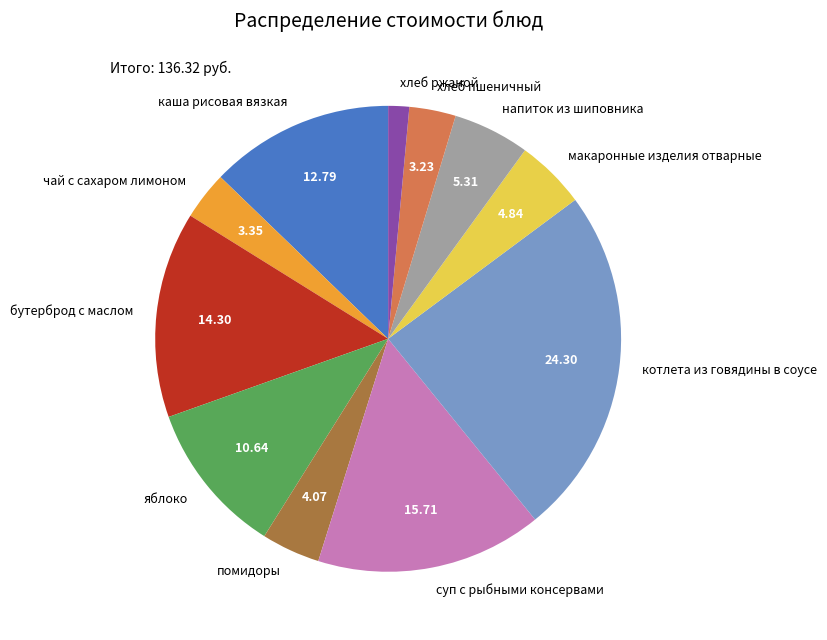

Does макаронные изделия отварные represent more than half of the total?

No